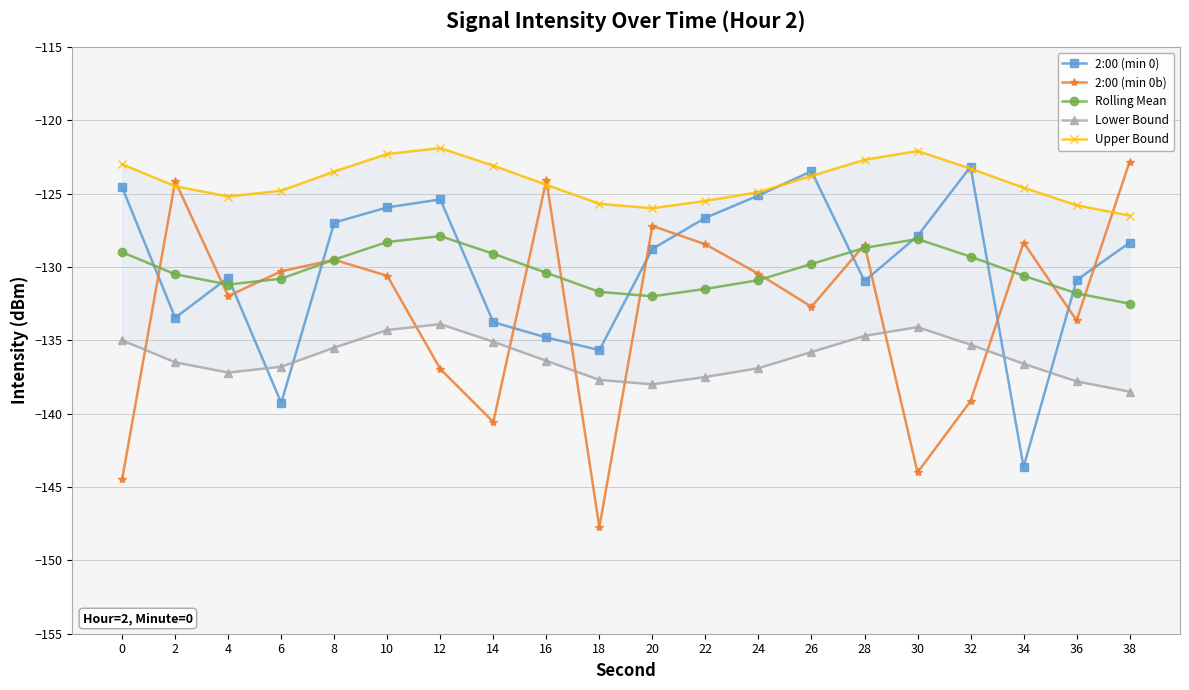

True or false: Lower Bound and Rolling Mean intersect in this chart.

False